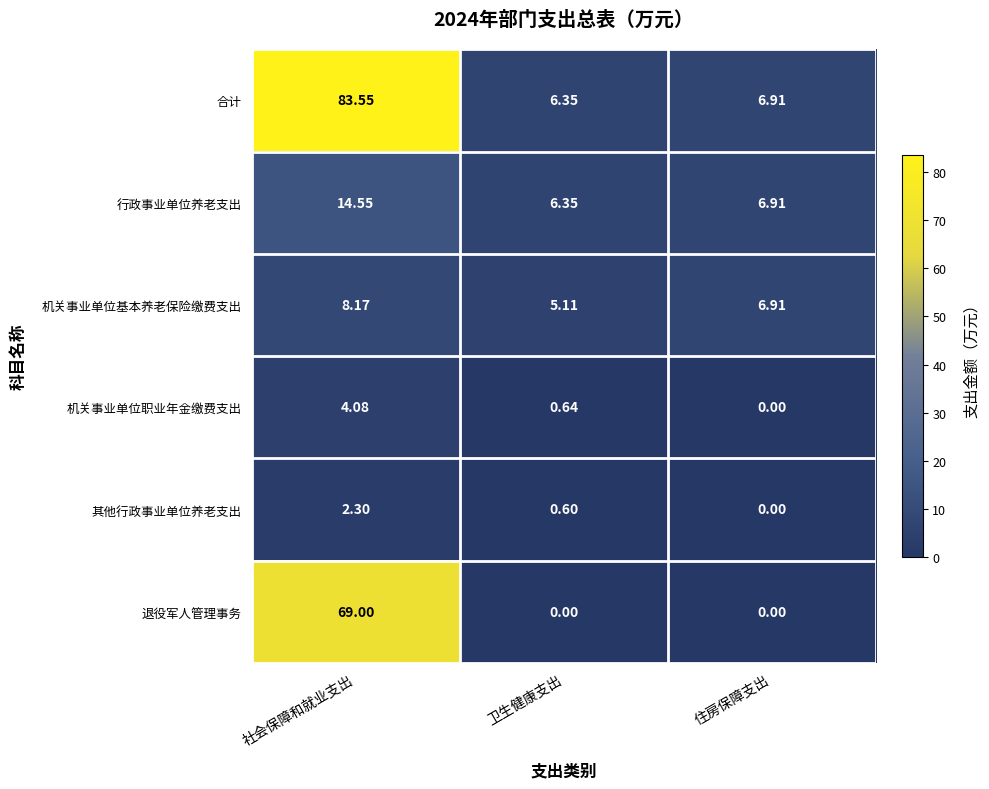

How many data points does each series have?

3